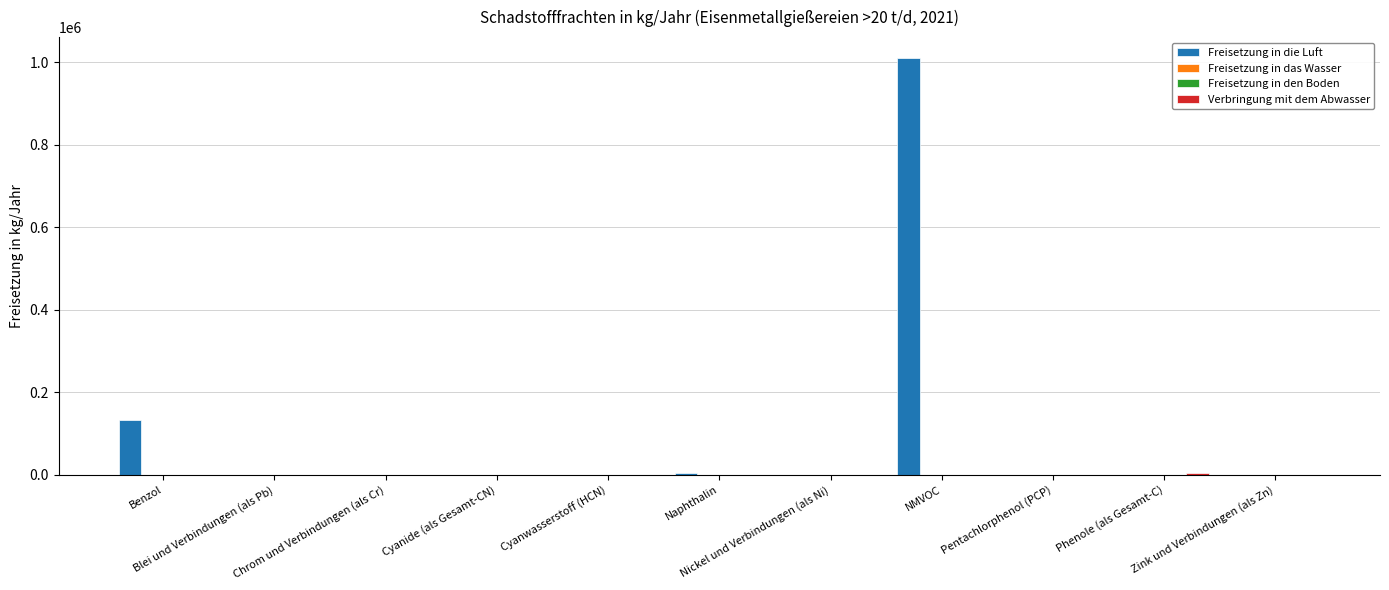

Which series has the largest total across all categories?

Freisetzung in die Luft